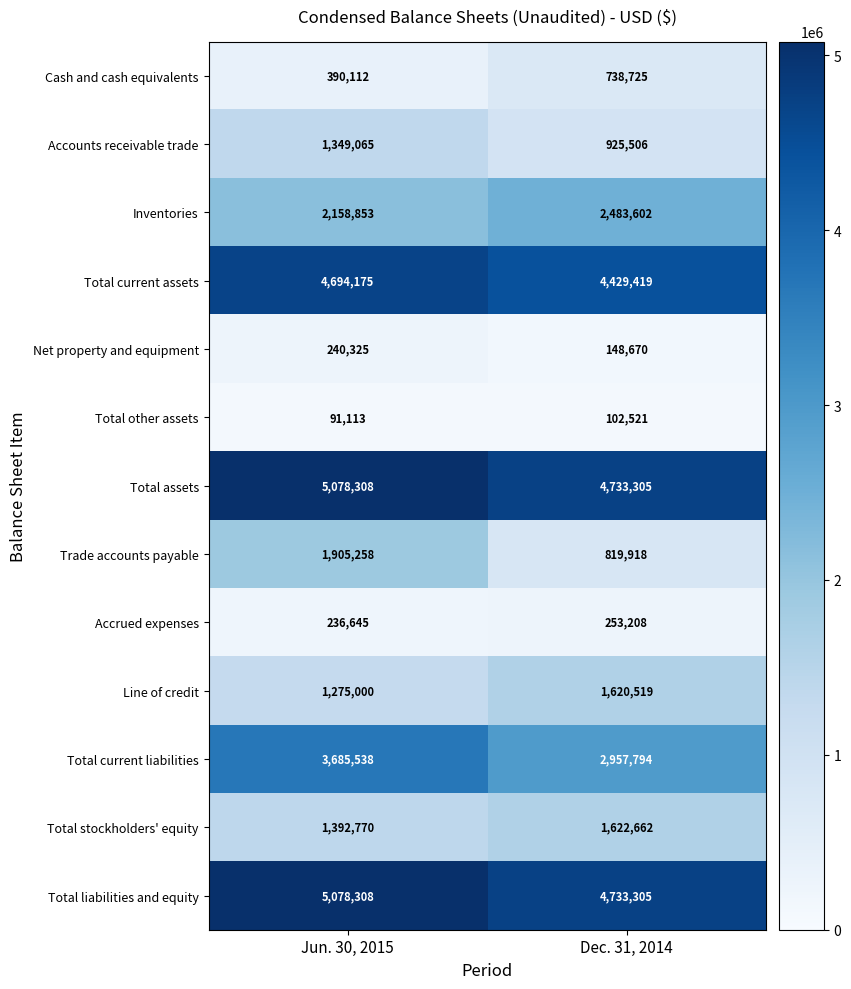

Which series changed the most between Jun. 30, 2015 and Dec. 31, 2014?

Trade accounts payable